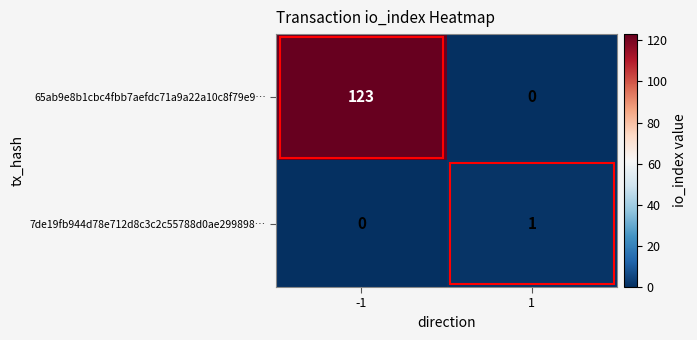

True or false: 65ab9e8b1cbc4fbb7aefdc71a9a22a10c8f79e9… has a value of -46 at 1.

False